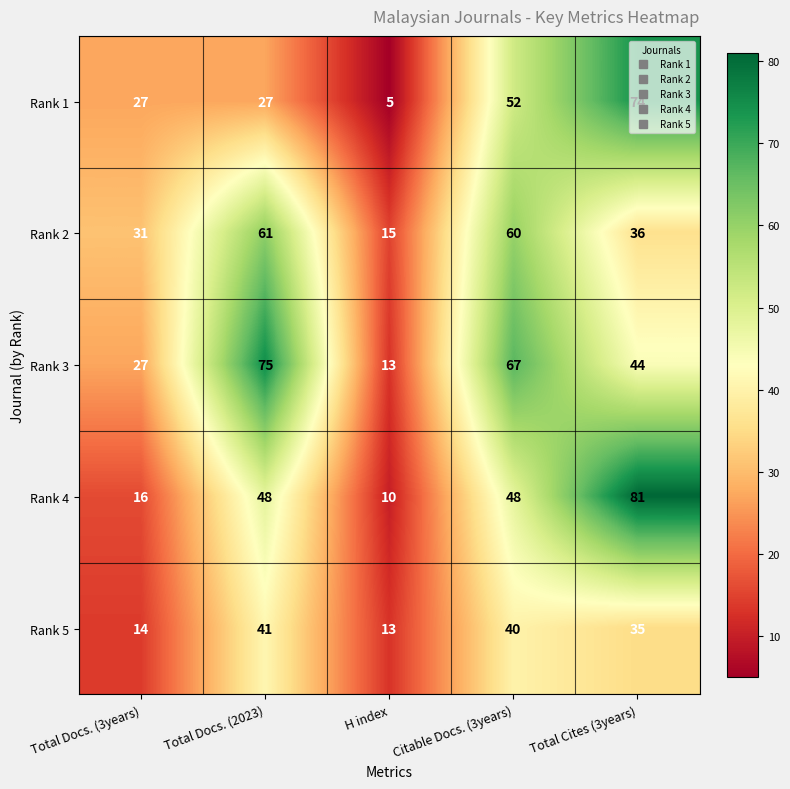

How many distinct data groups are displayed?

5